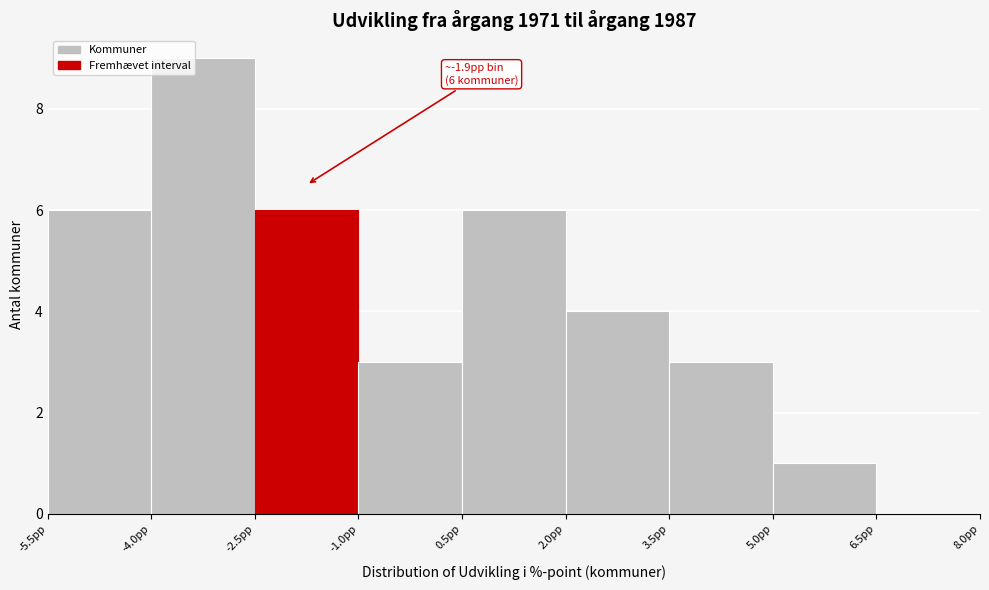

Which range on the x-axis has the tallest bar?

-4.0 to -2.5